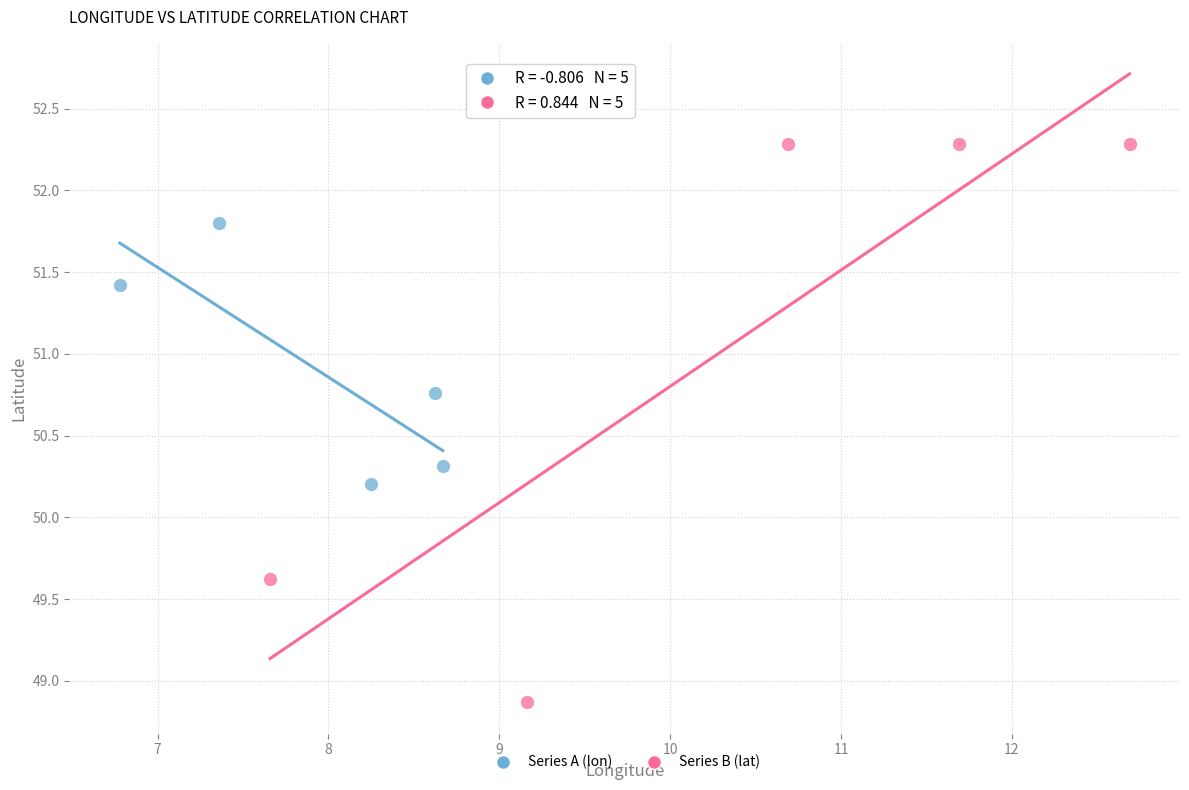

Which series contains the lowest Y value?

Series B (lat)